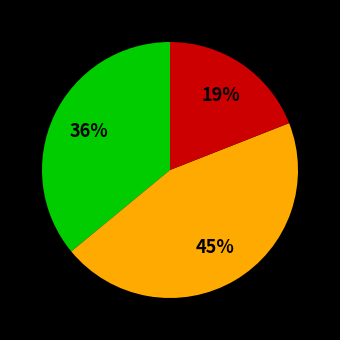

Is there any slice that represents more than half of the pie?

No